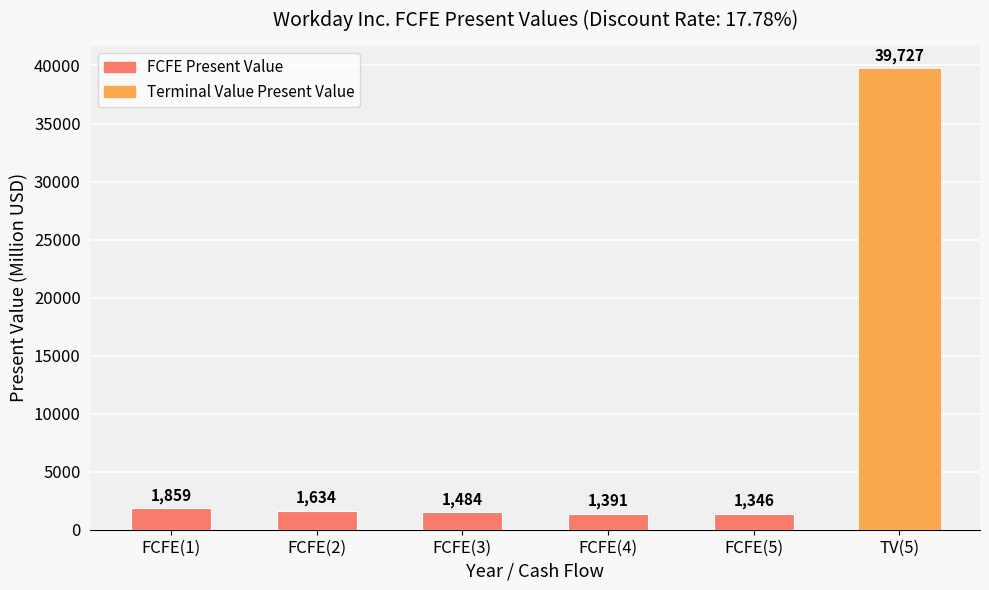

Rank the categories by value from highest to lowest.

TV(5), FCFE(1), FCFE(2), FCFE(3), FCFE(4), FCFE(5)